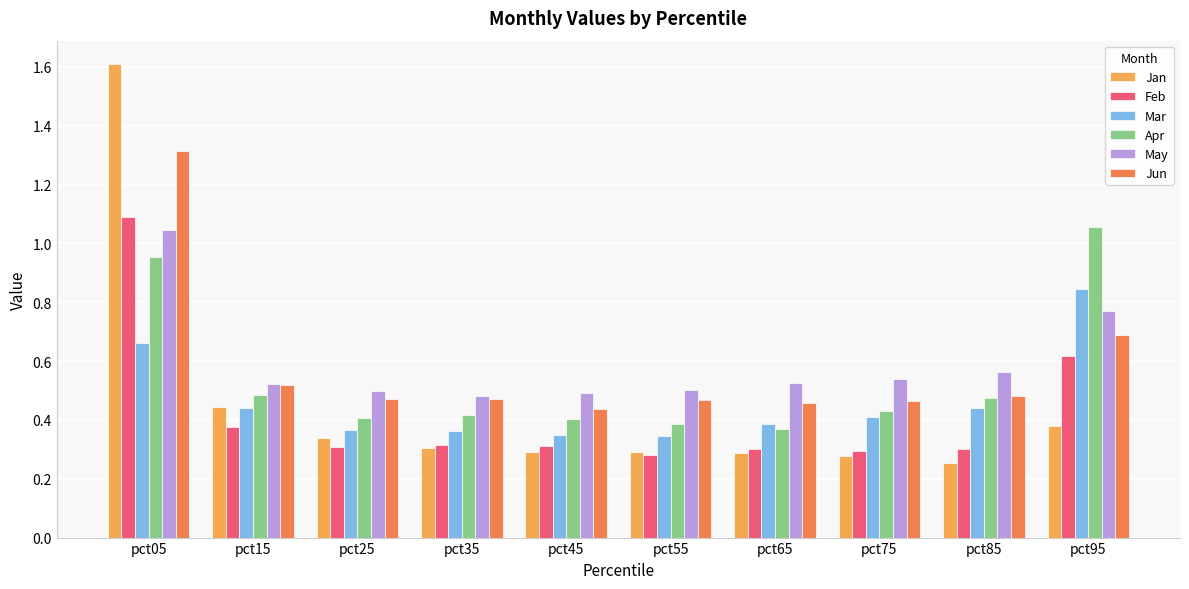

Which series changed the most between pct75 and pct95?

Apr